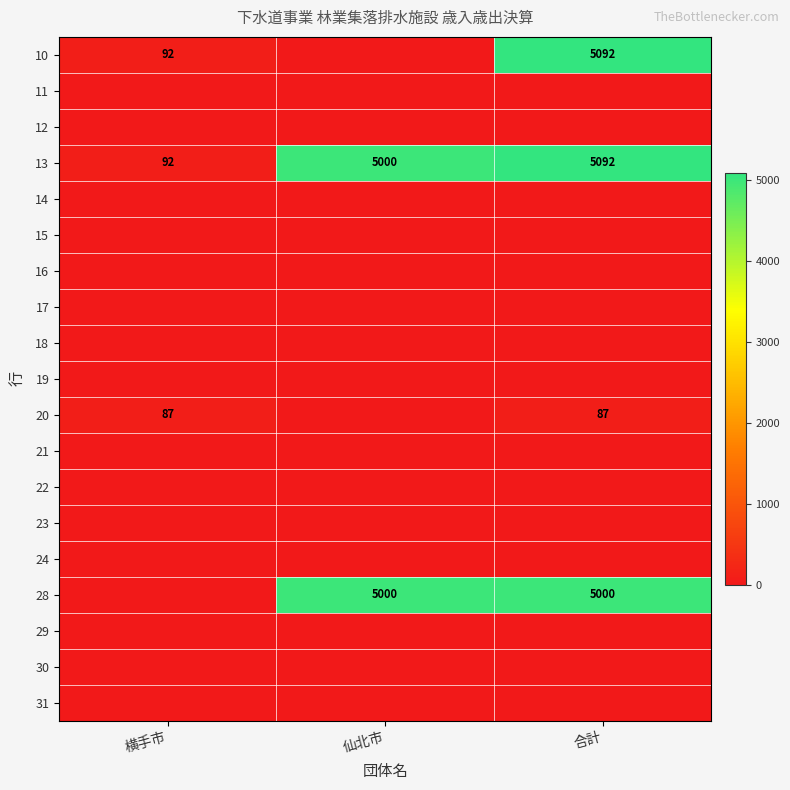

The 13 series shows 8684 at 合計. True or false?

False